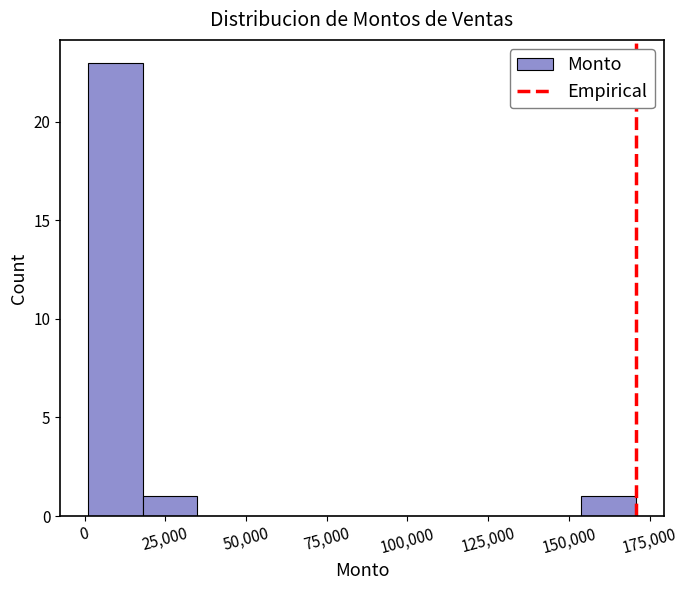

Read against the x-axis, roughly where is the centre of the tallest bar?

10000